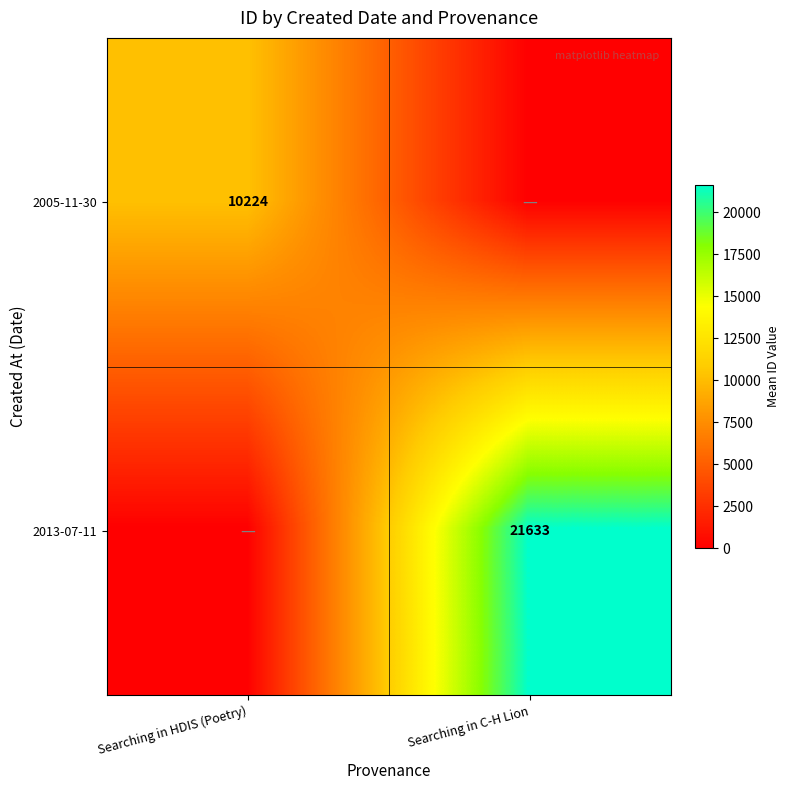

True or false: 2005-11-30 has a value of 5731 at Searching in HDIS (Poetry).

False